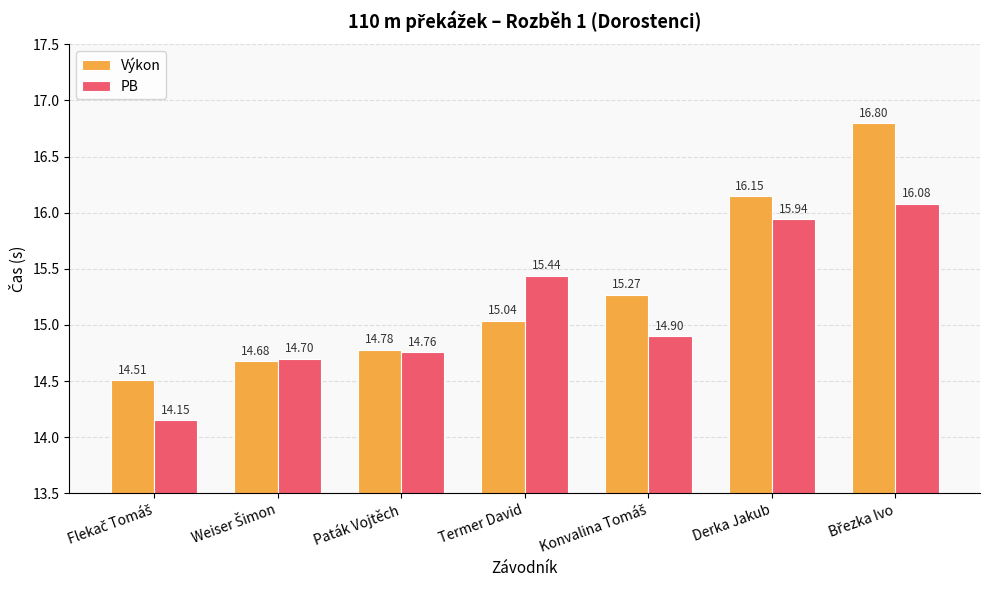

At Termer David, list the series in order from smallest to largest.

Výkon, PB